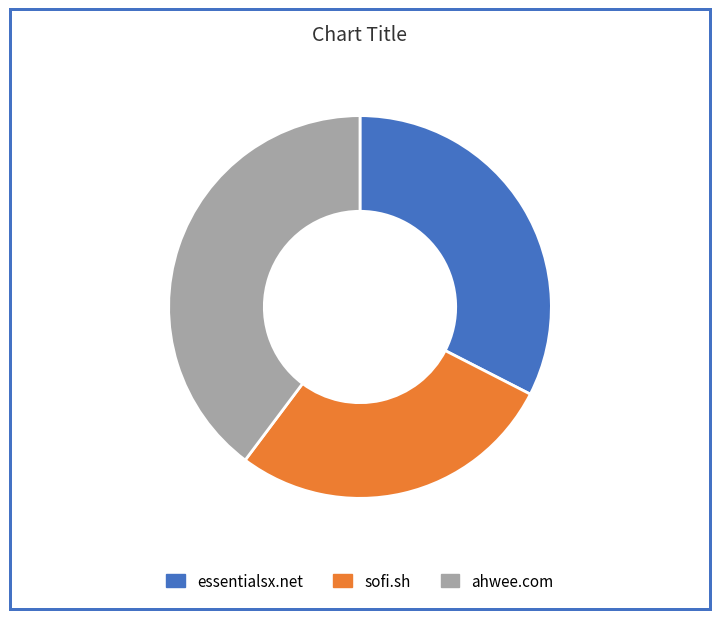

Which has a higher value, essentialsx.net or ahwee.com?

ahwee.com